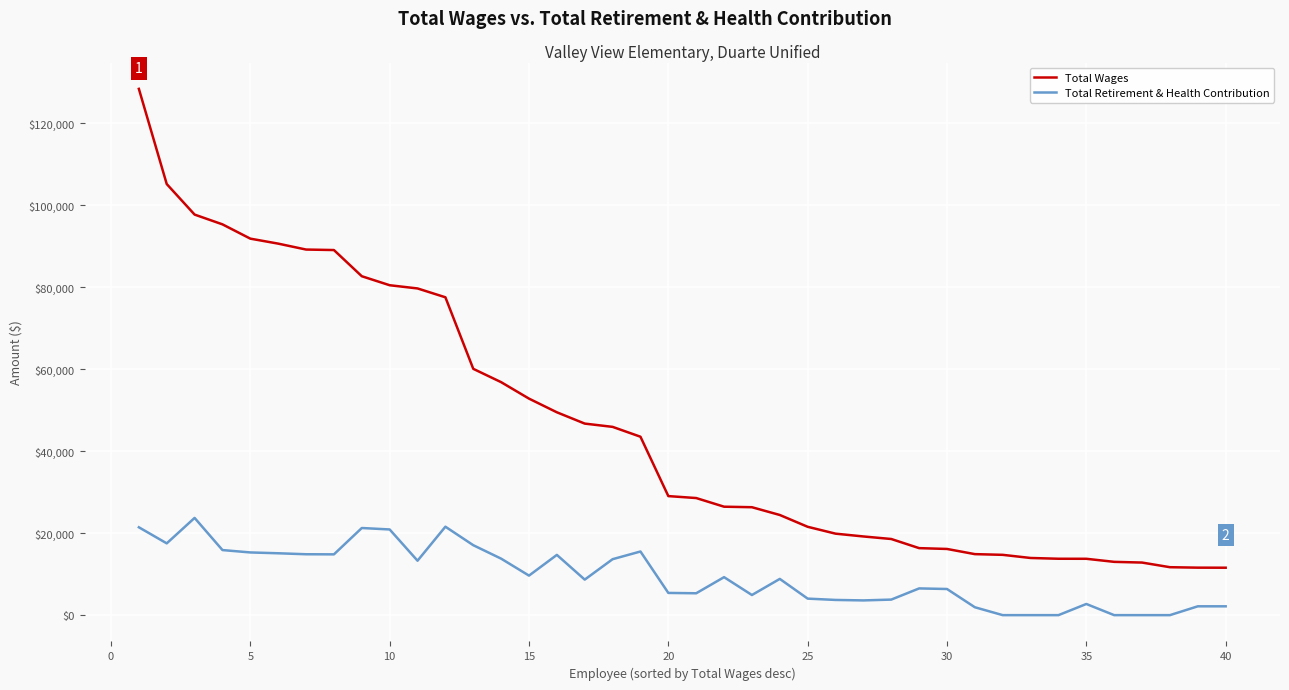

List the series in order of their peak value, highest first.

Total Wages, Total Retirement & Health Contribution